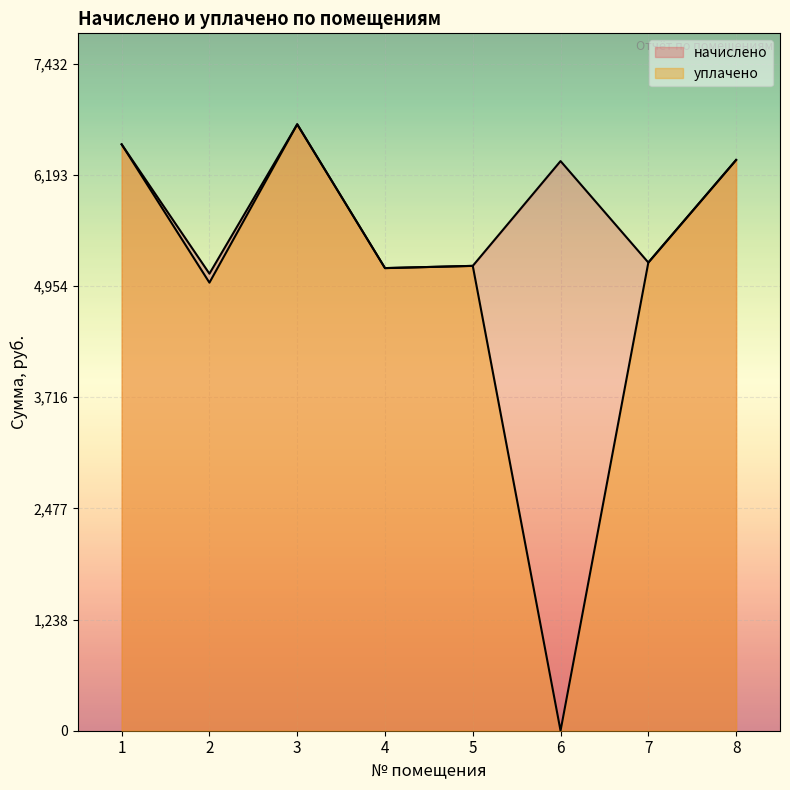

At which label does уплачено first exceed 5216?

1